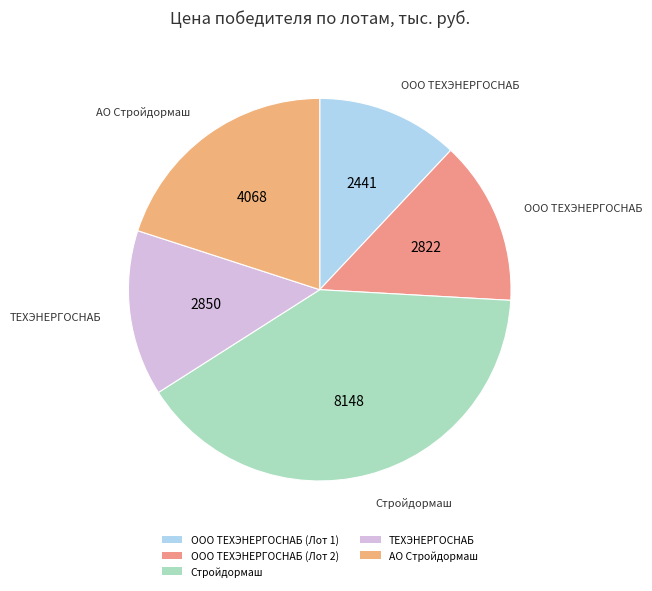

Is there a majority slice in this chart?

No